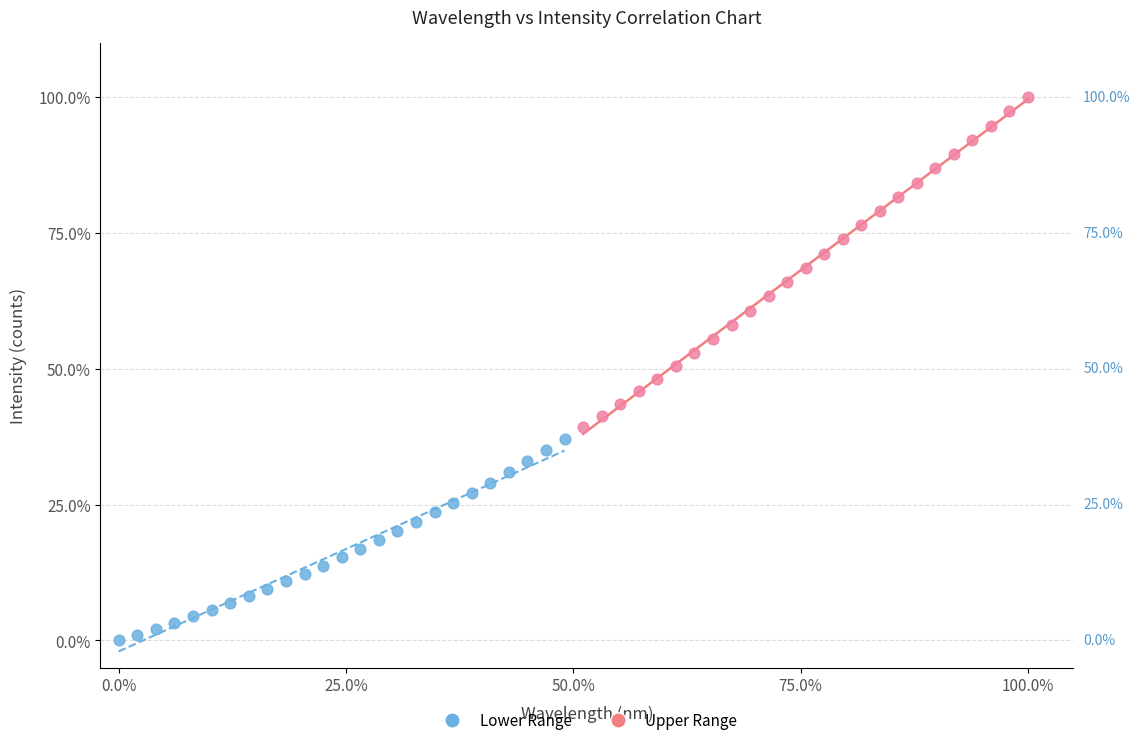

What are all the series names shown in the legend?

Lower Range, Upper Range